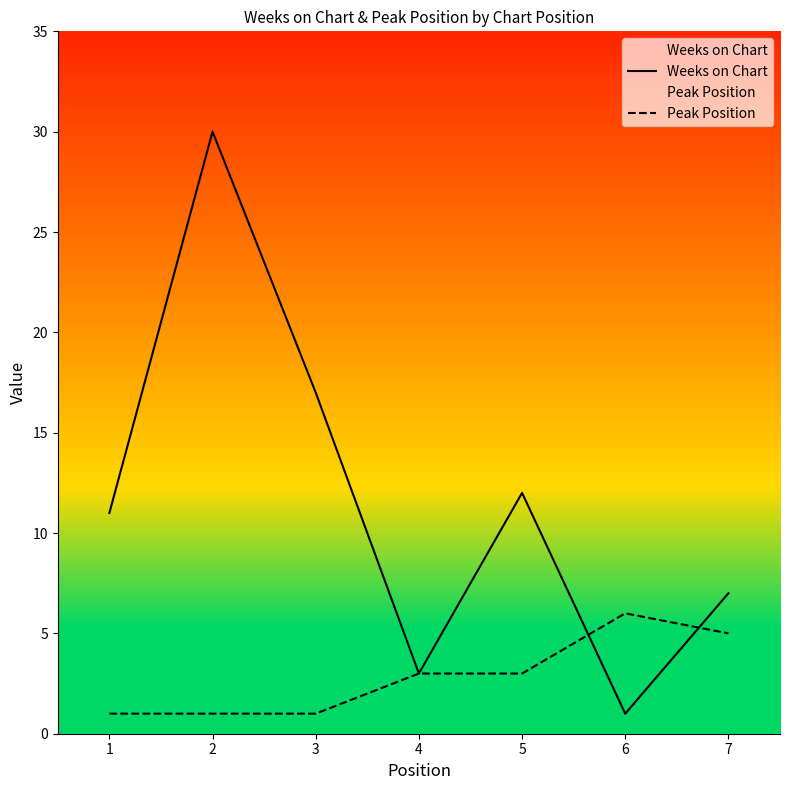

Which category has the lowest value in the Weeks on Chart series?

6